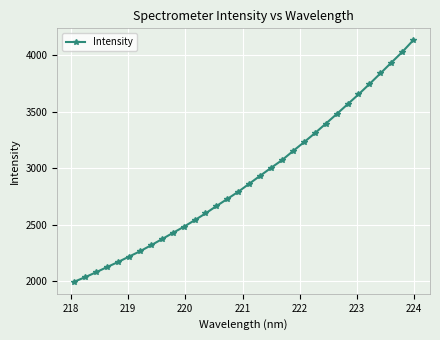

What is the value of the 5th point from the left?

2168.2